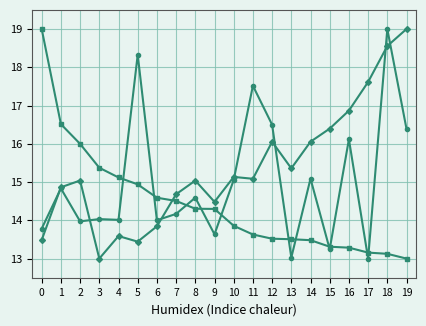

What is the difference between the highest and lowest values at 10?

1.3